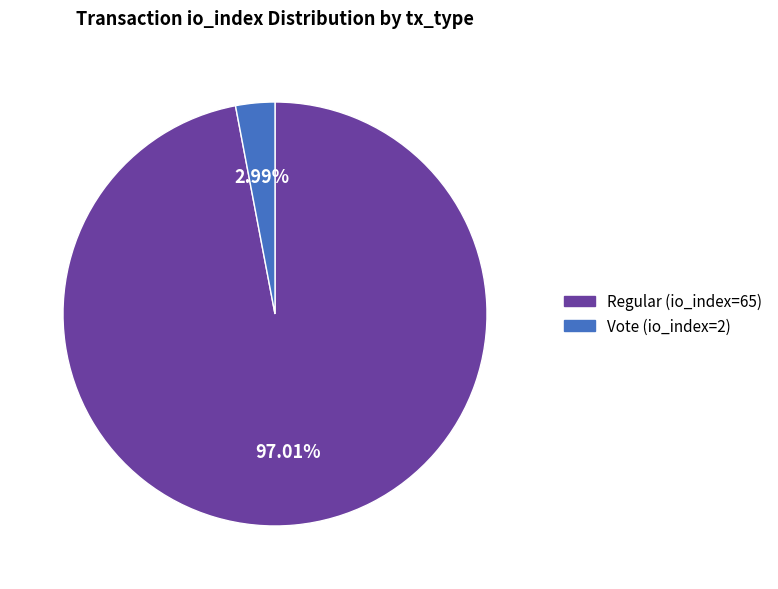

Is there any slice that represents more than half of the pie?

Yes